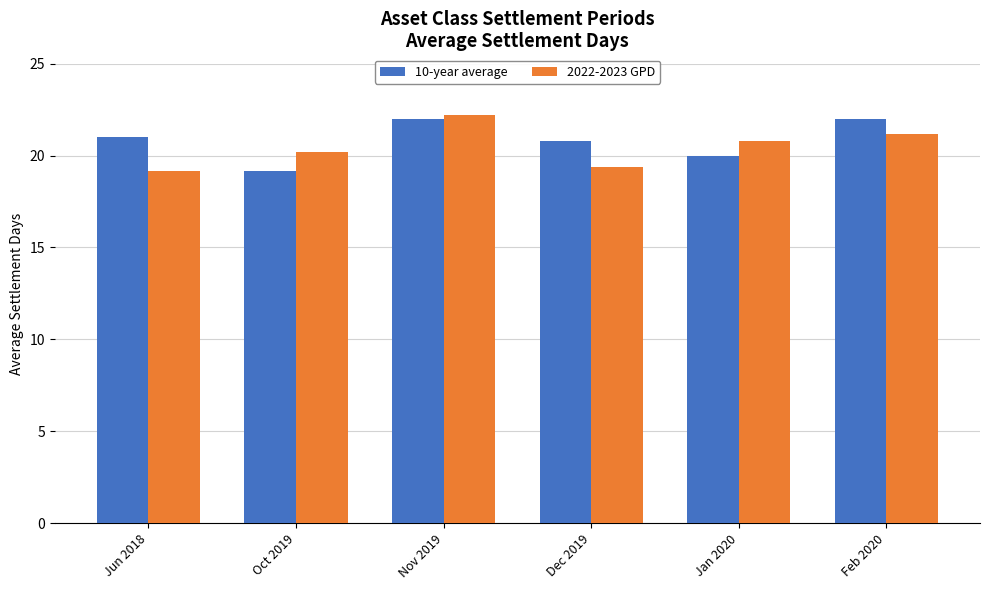

Which series has the widest spread of values?

2022-2023 GPD